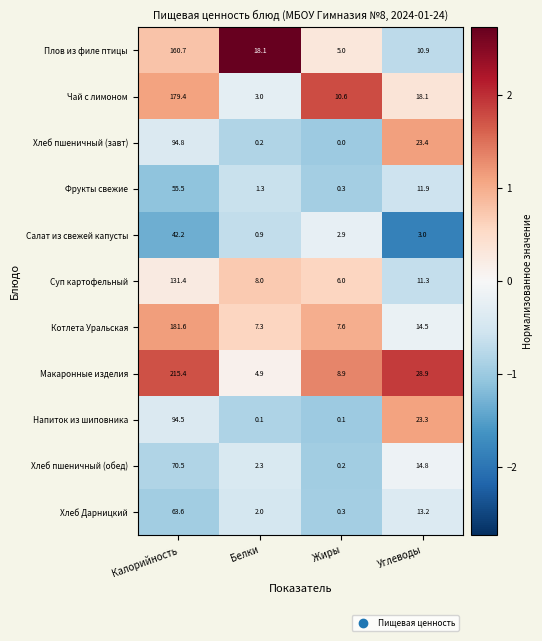

What is the difference between the Напиток из шиповника values at Белки and Углеводы?

23.2